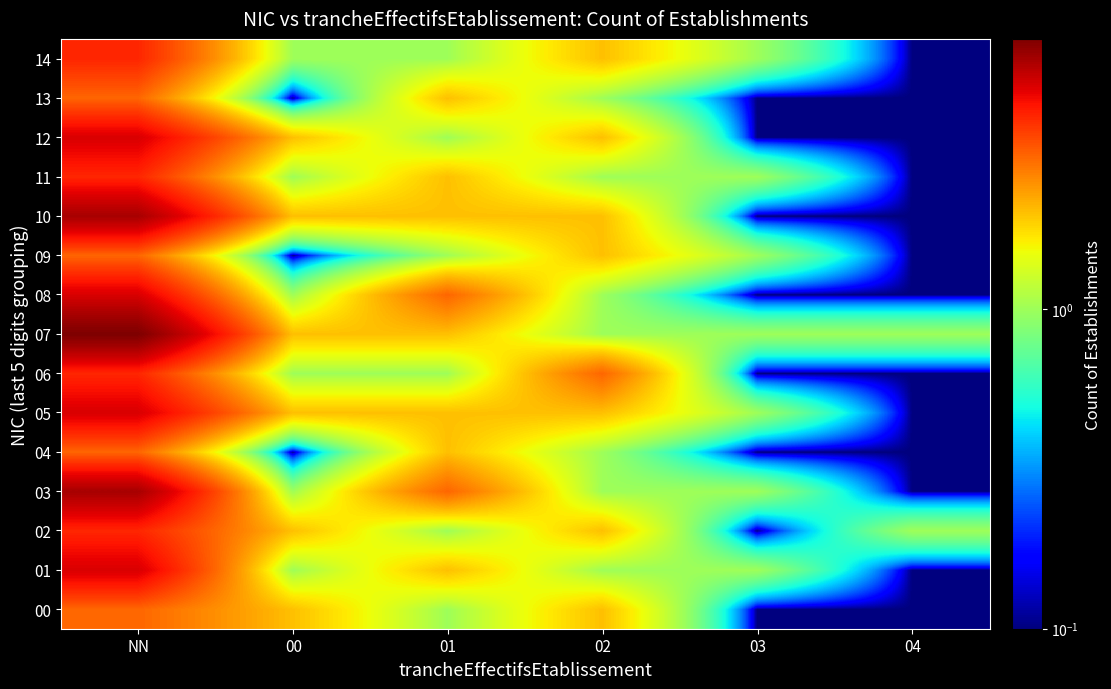

What is the maximum value shown in the chart?

7.0